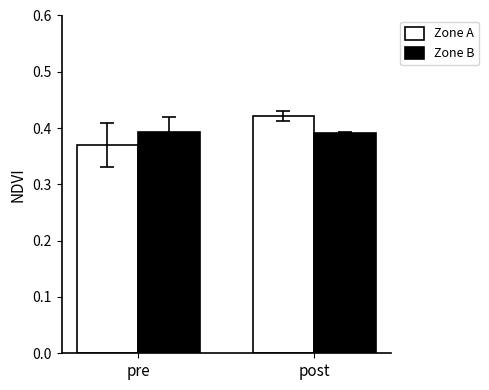

List the series in order of their peak value, highest first.

Zone A, Zone B